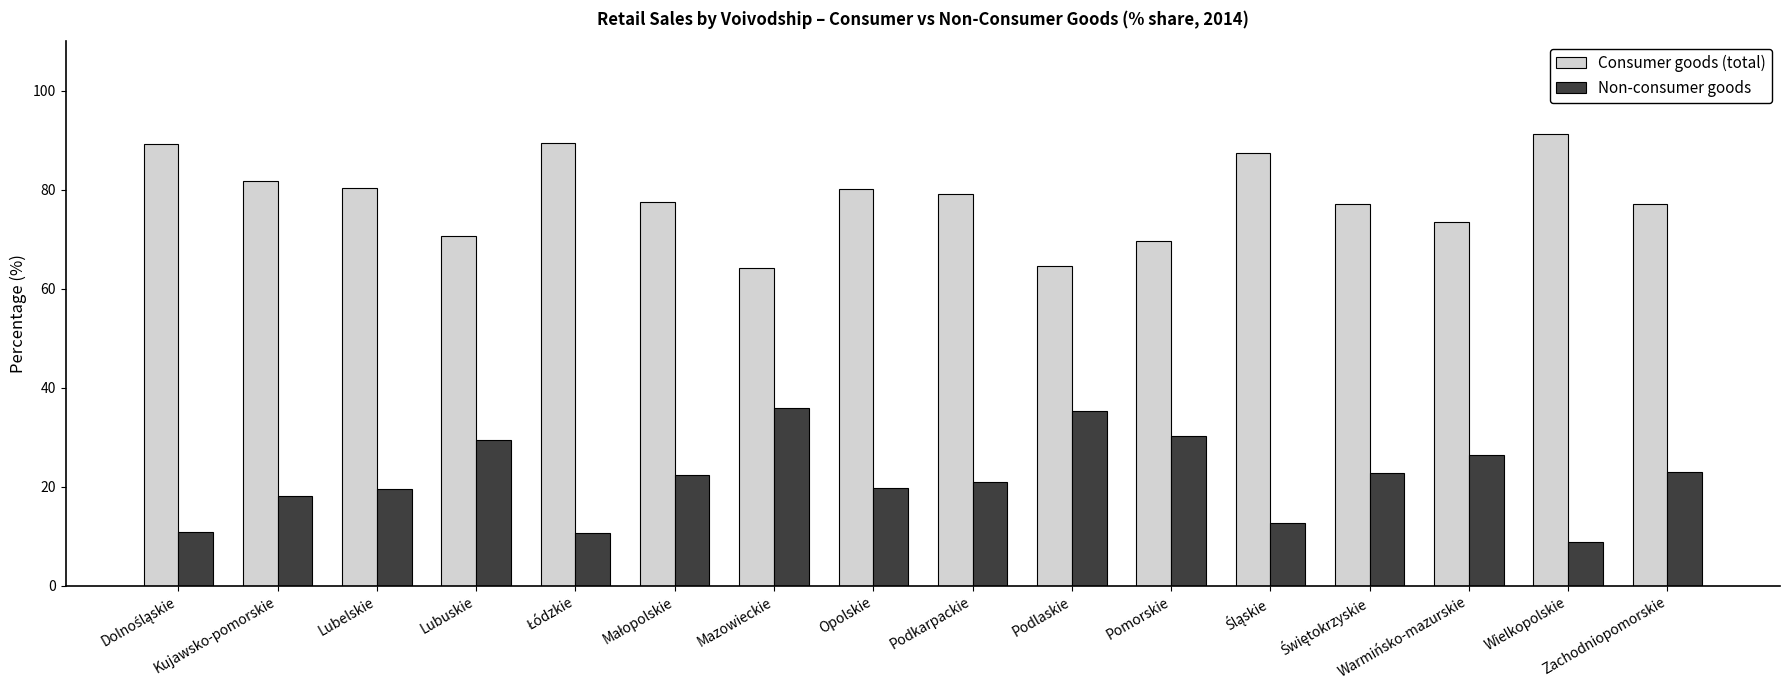

How many groups of bars are there?

16